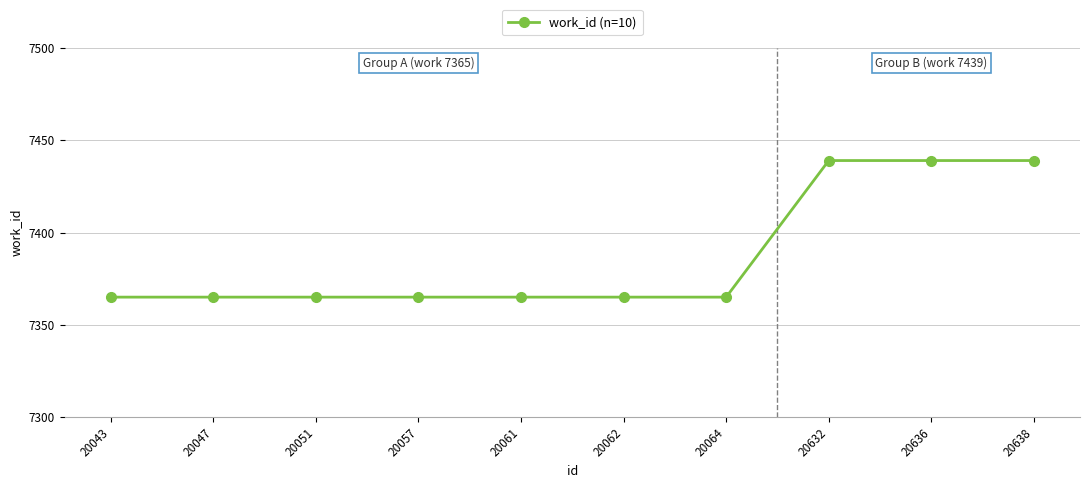

What is the ratio of the value at 20062 to the value at 20636?

1.0